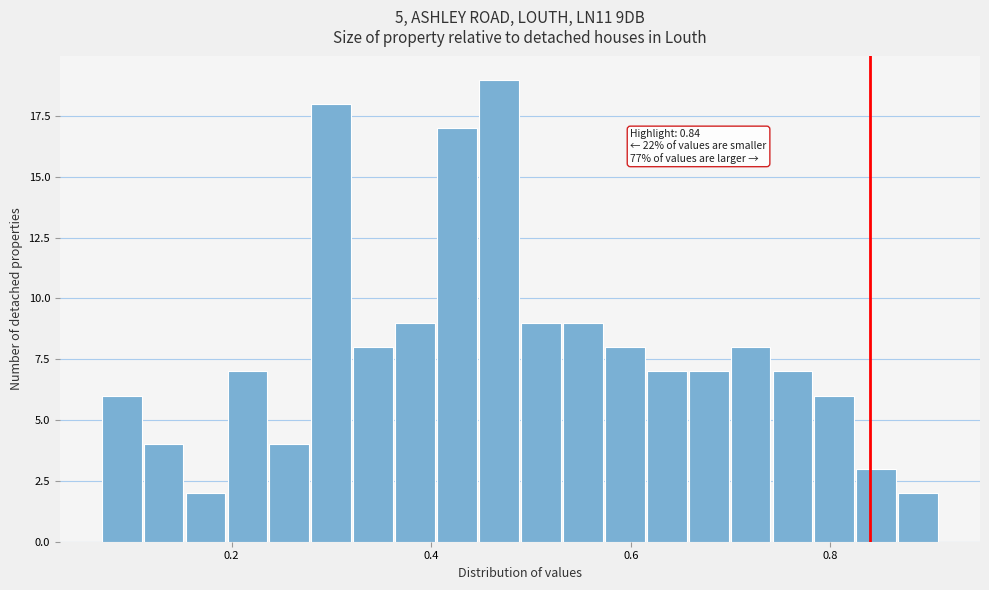

Read against the x-axis, roughly where is the centre of the tallest bar?

0.46